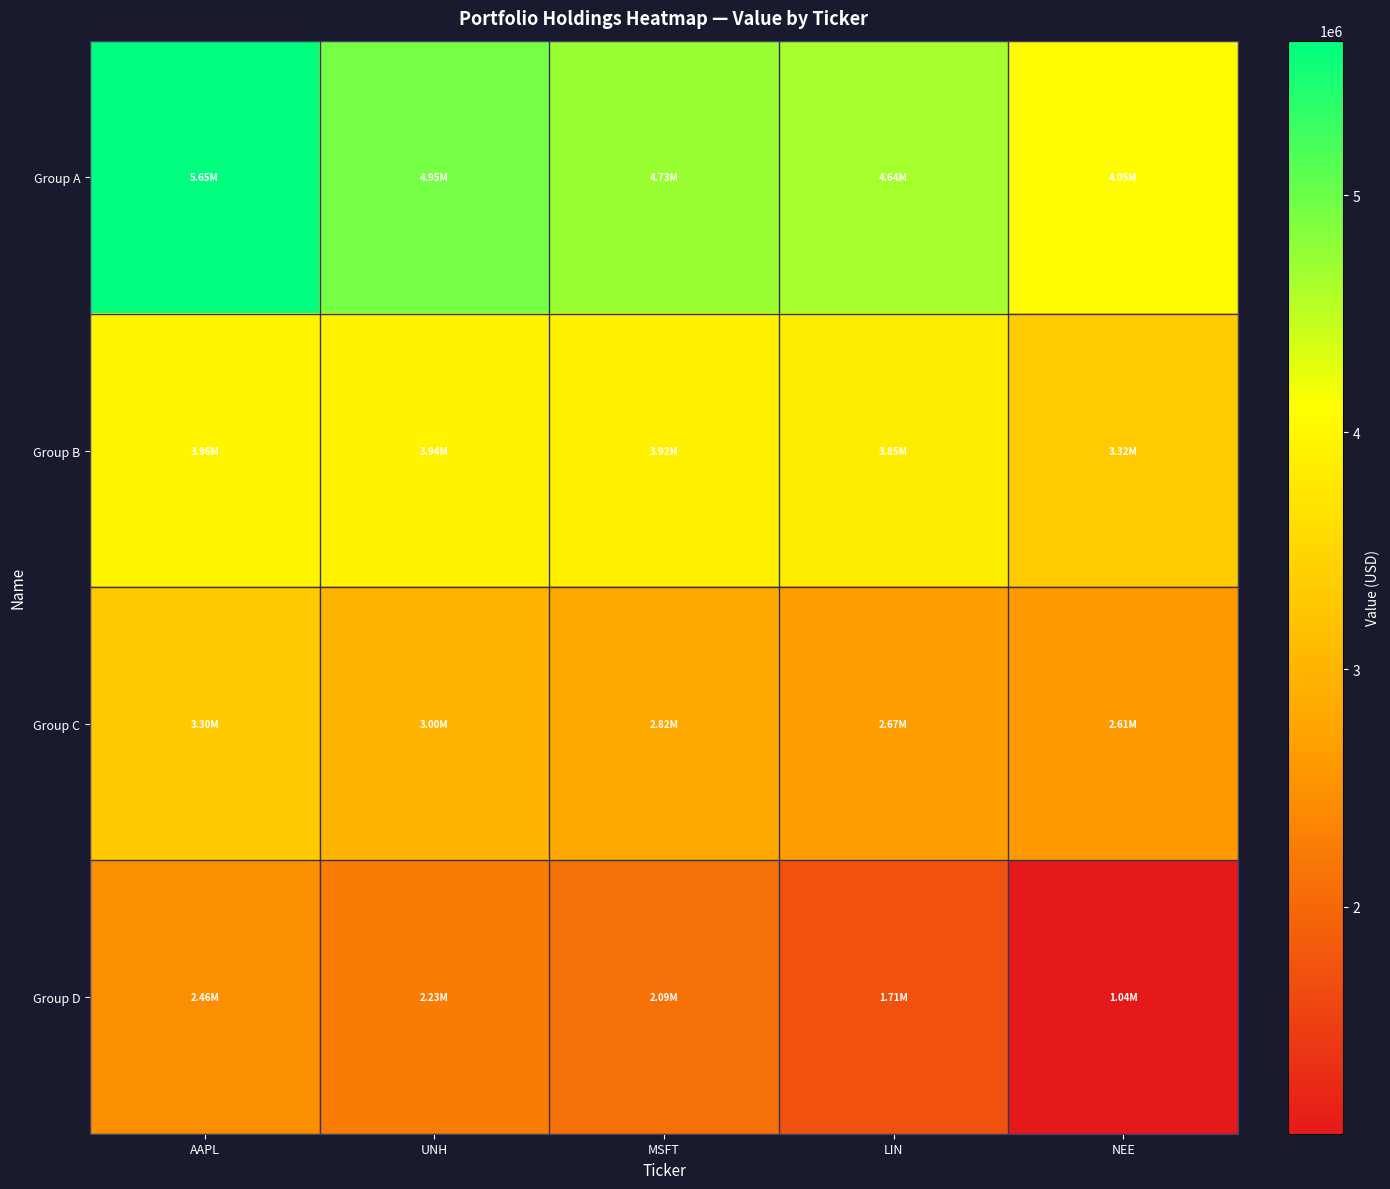

Which label corresponds to the smallest value in the chart?

NEE